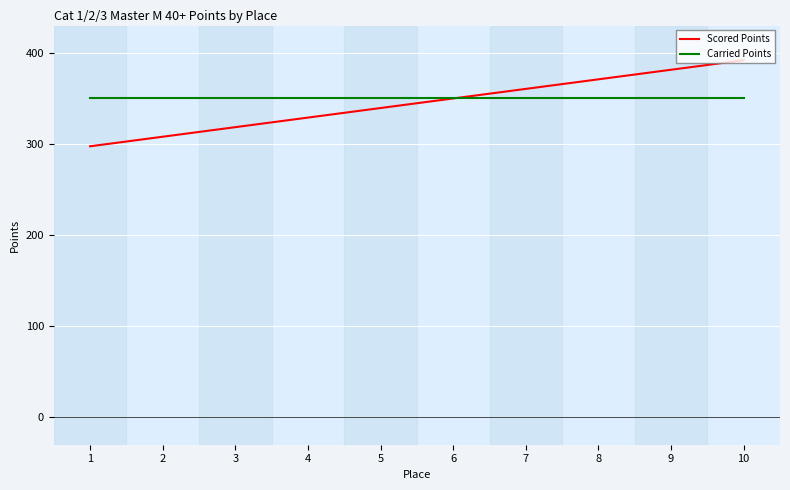

Which series changed the most between 1 and 7?

Scored Points